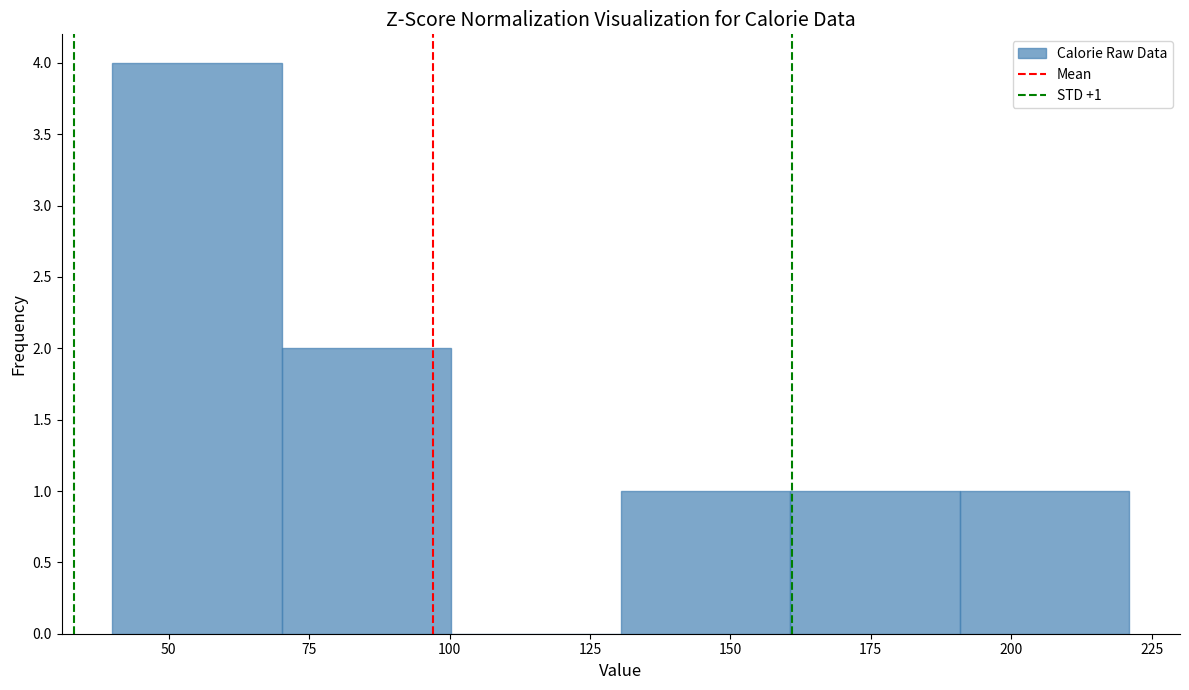

Which range on the x-axis has the tallest bar?

40 to 70